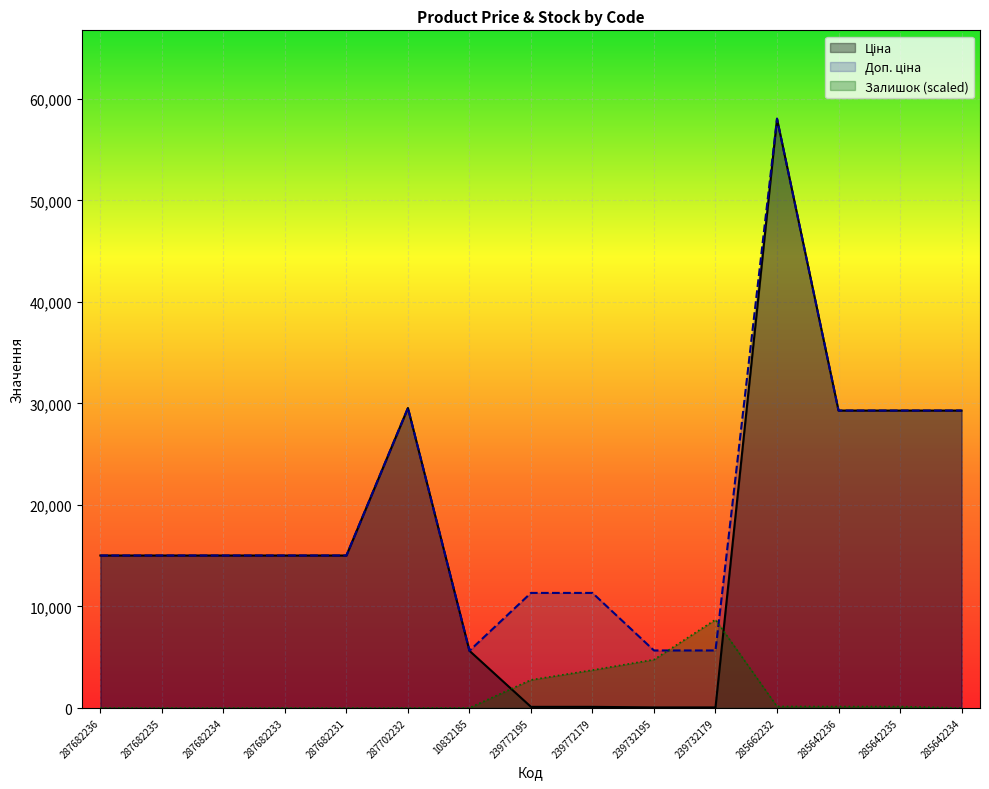

Between 239772195 and 285642235, which series saw the biggest shift?

Ціна